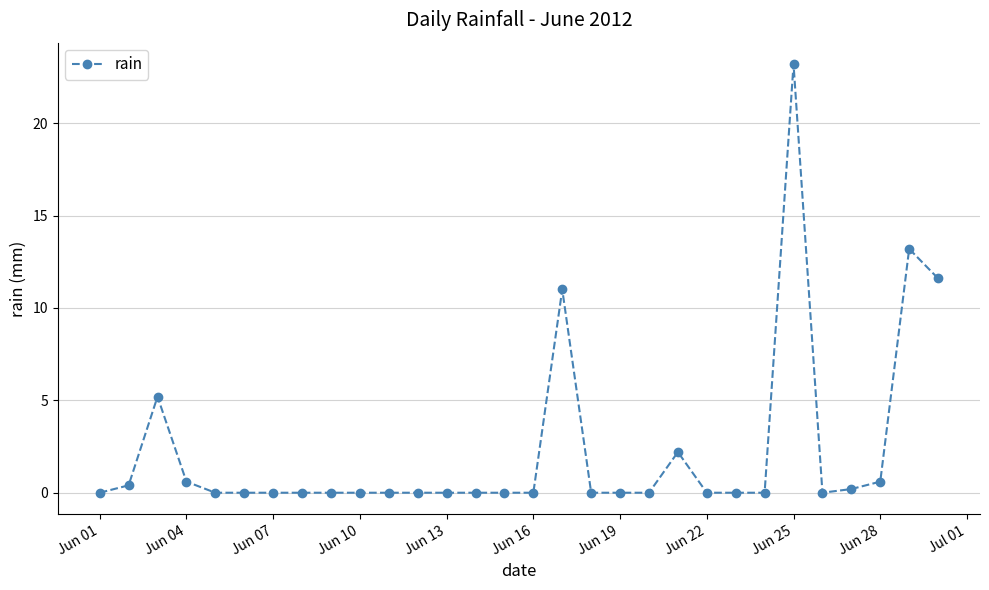

What is the average value?

2.3